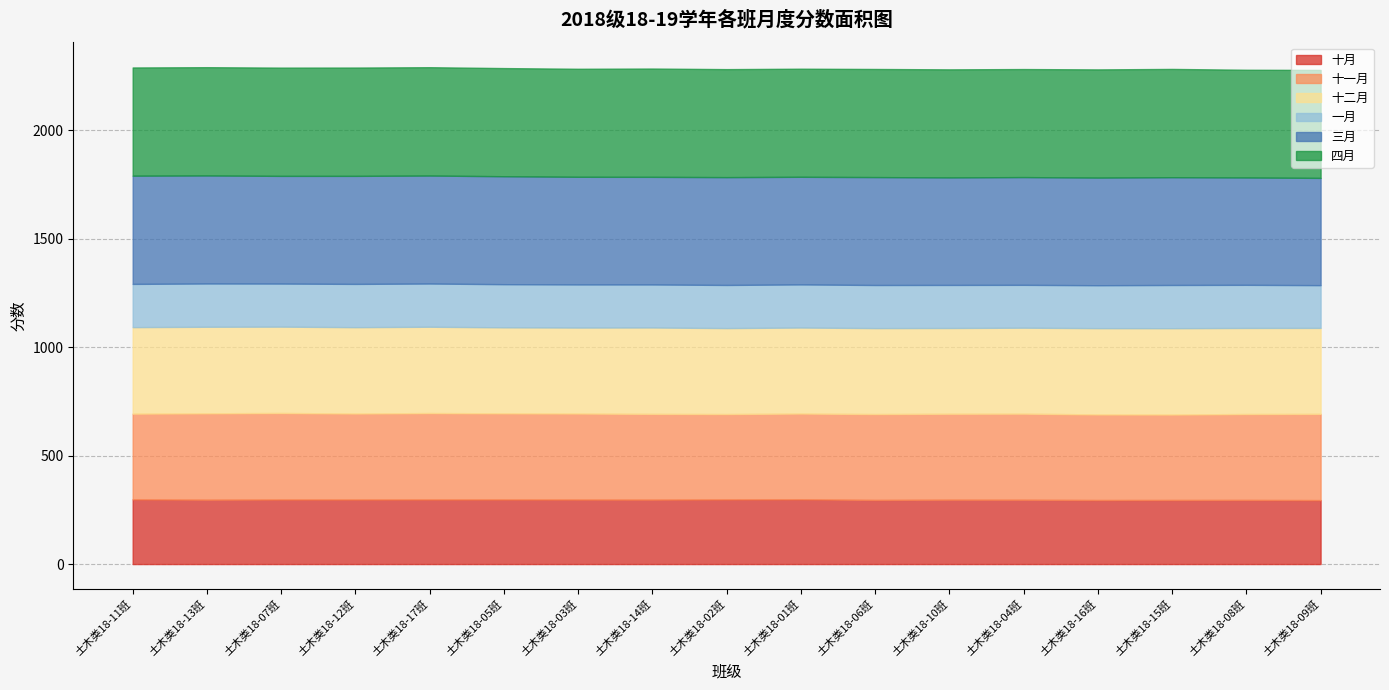

At which category does 四月 reach its first local peak?

土木类18-13班